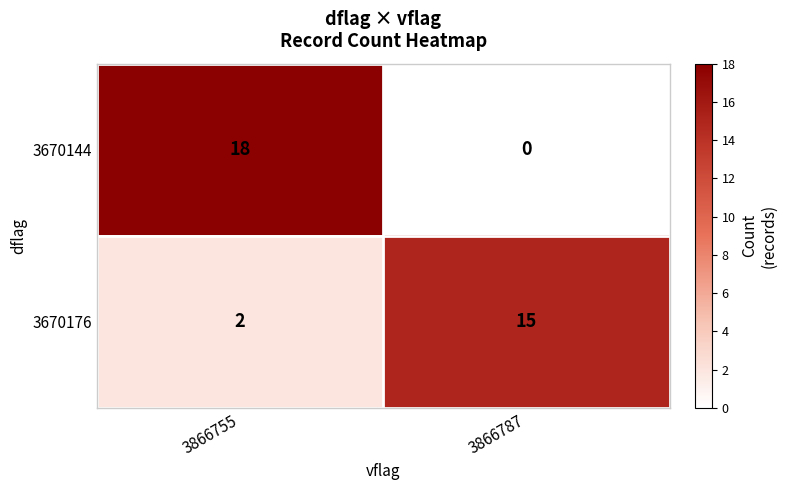

Rank the series at 3866755 from lowest to highest value.

3670176, 3670144